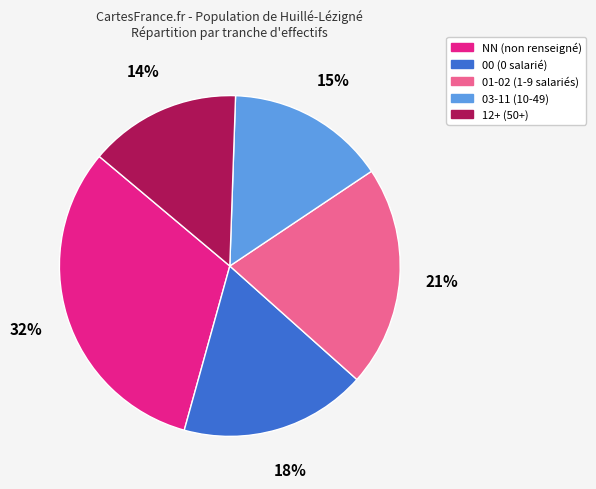

Is there a majority slice in this chart?

No